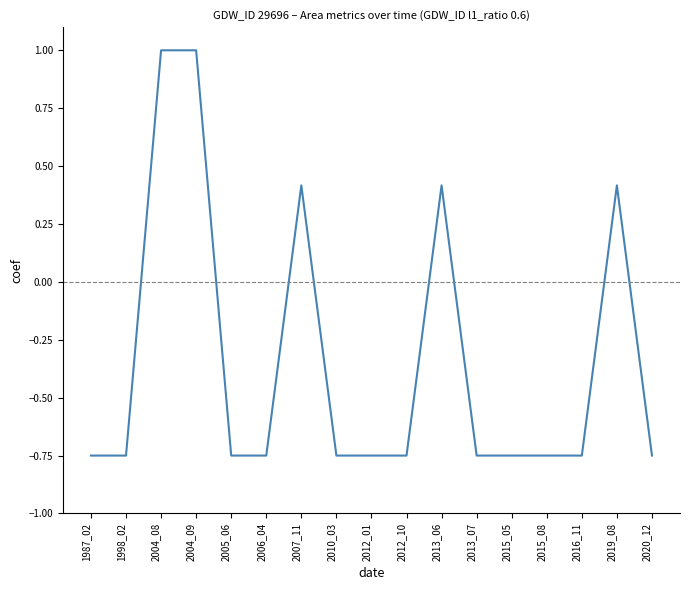

What is the maximum value shown in the chart?

1.0